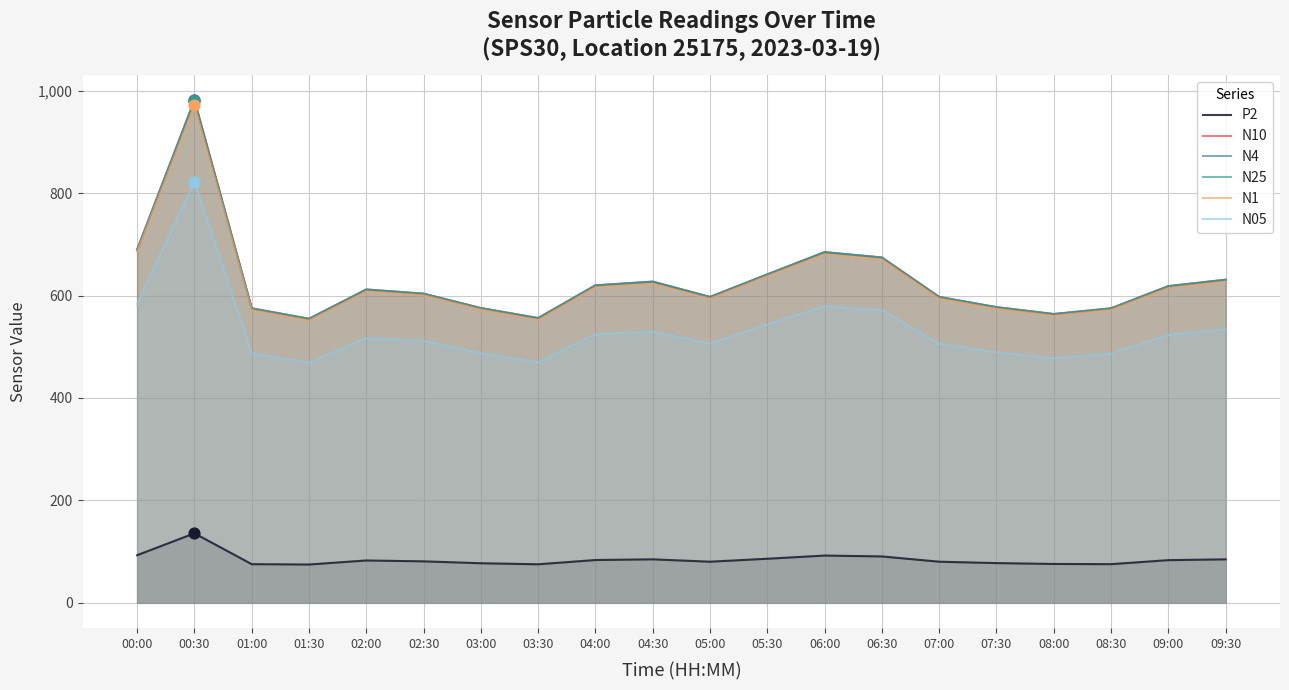

Which series has the largest total across all categories?

N10